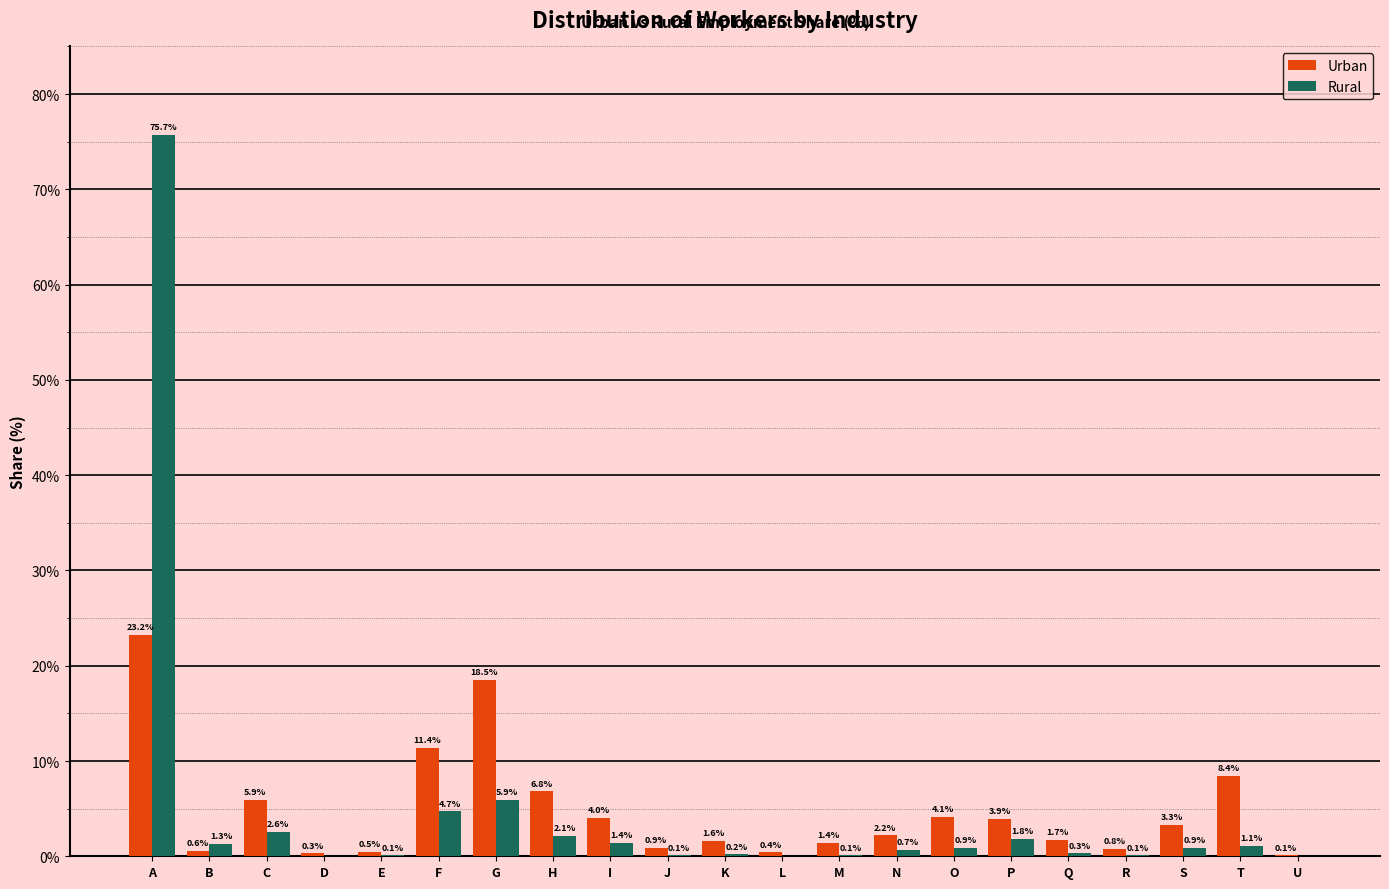

Reading left to right, list all the values displayed in this chart.

Urban: A=23.2	B=0.6	C=5.9	D=0.3	E=0.5	F=11.4	G=18.5	H=6.8	I=4.0	J=0.9	K=1.6	L=0.4	M=1.4	N=2.2	O=4.1	P=3.9	Q=1.7	R=0.8	S=3.3	T=8.4	U=0.1
Rural: A=75.7	B=1.3	C=2.6	D=0.0	E=0.1	F=4.7	G=5.9	H=2.1	I=1.4	J=0.1	K=0.2	L=0.0	M=0.1	N=0.7	O=0.9	P=1.8	Q=0.3	R=0.1	S=0.9	T=1.1	U=0.0